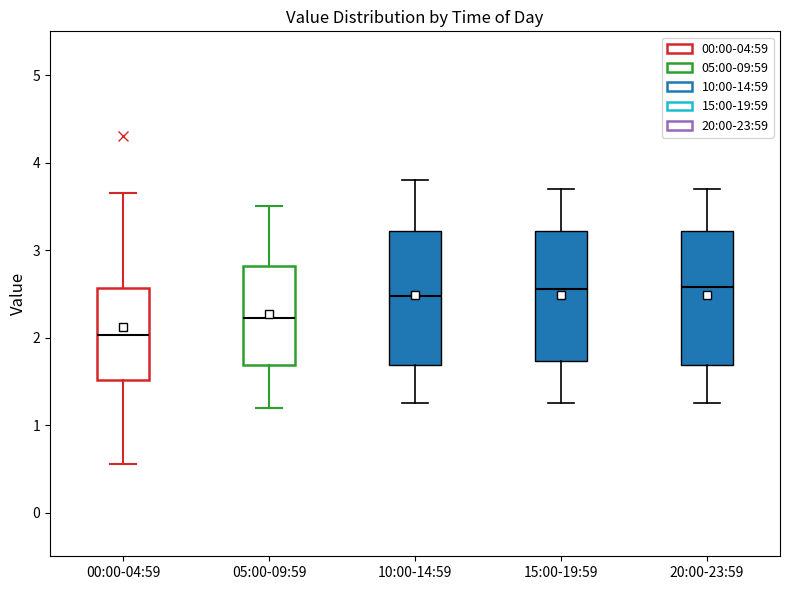

Reading left to right, read every box against the y-axis: the position of its median line, the range the box covers, and the ends of its whiskers. The values are not printed on the chart, so give them approximately, as read against the axis.

00:00-04:59: median 2.0, box 1.5 to 2.6, whiskers 0.6 to 3.7
05:00-09:59: median 2.2, box 1.7 to 2.8, whiskers 1.2 to 3.5
10:00-14:59: median 2.5, box 1.7 to 3.2, whiskers 1.3 to 3.8
15:00-19:59: median 2.6, box 1.7 to 3.2, whiskers 1.3 to 3.7
20:00-23:59: median 2.6, box 1.7 to 3.2, whiskers 1.3 to 3.7